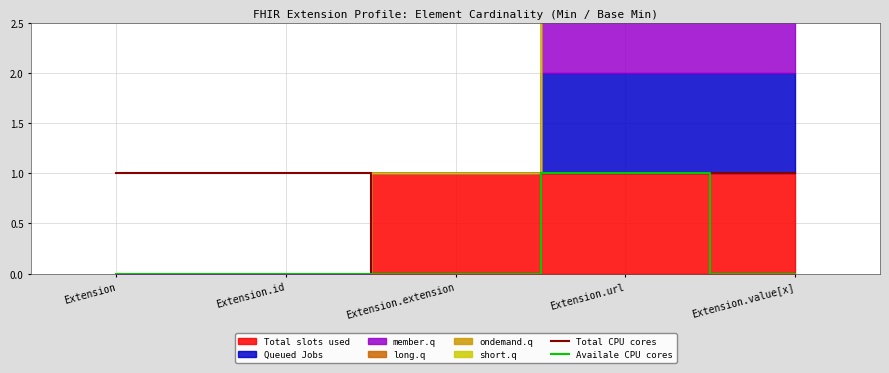

Does the chart have visible grid lines?

Yes